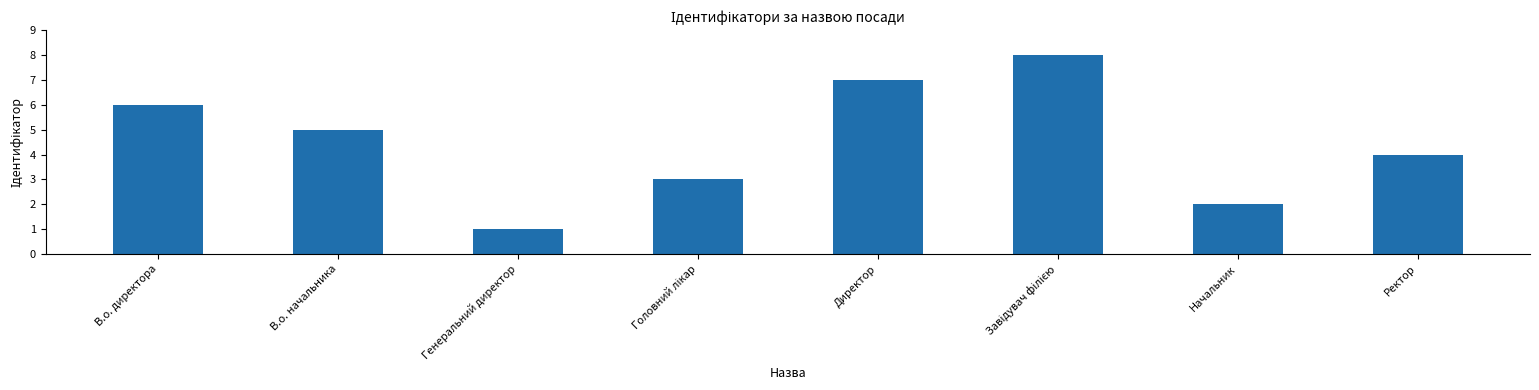

What is the sum of the values at Директор and Начальник?

9